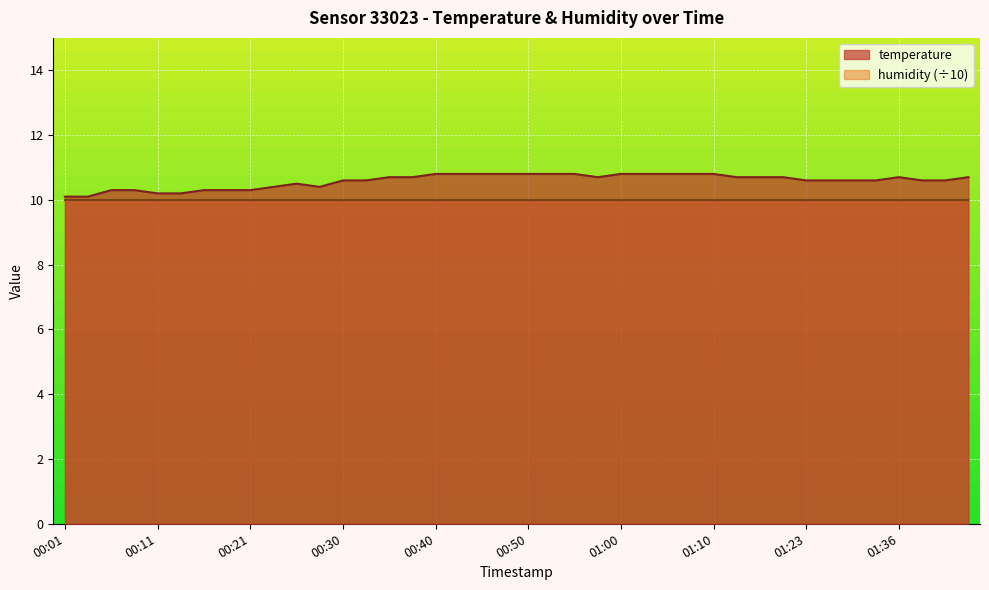

What is the minimum value shown in the chart?

10.0